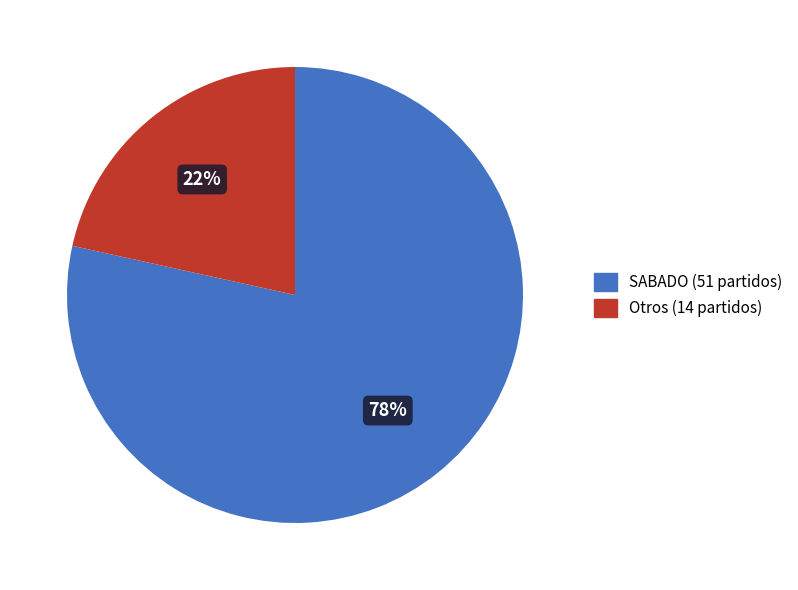

Is there a majority slice in this chart?

Yes